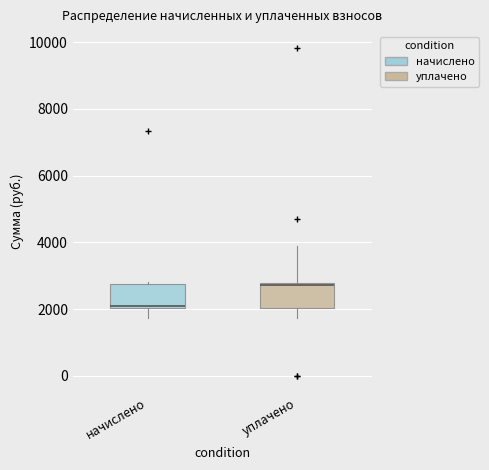

Which box has the lowest median line?

начислено